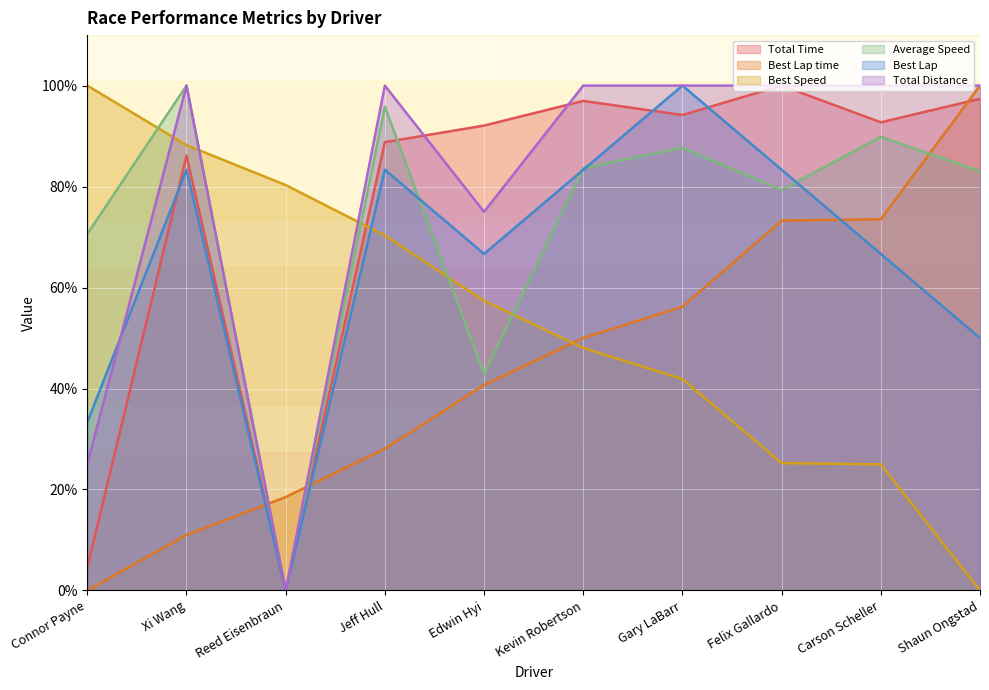

Reading right to left, what are all the values shown in this chart?

Total Time: 97.4	92.7	100.0	94.2	97.0	92.1	88.8	0.0	86.1	4.6
Best Lap time: 100.0	73.5	73.3	56.2	50.0	40.7	28.1	18.5	11.0	0.0
Best Speed: 0.0	25.0	25.2	41.9	48.0	57.4	70.3	80.3	88.2	100.0
Average Speed: 83.0	89.9	79.3	87.7	83.6	42.9	95.8	0.0	100.0	70.6
Best Lap: 50.0	66.7	83.3	100.0	83.3	66.7	83.3	0.0	83.3	33.3
Total Distance: 100.0	100.0	100.0	100.0	100.0	75.0	100.0	0.0	100.0	25.0